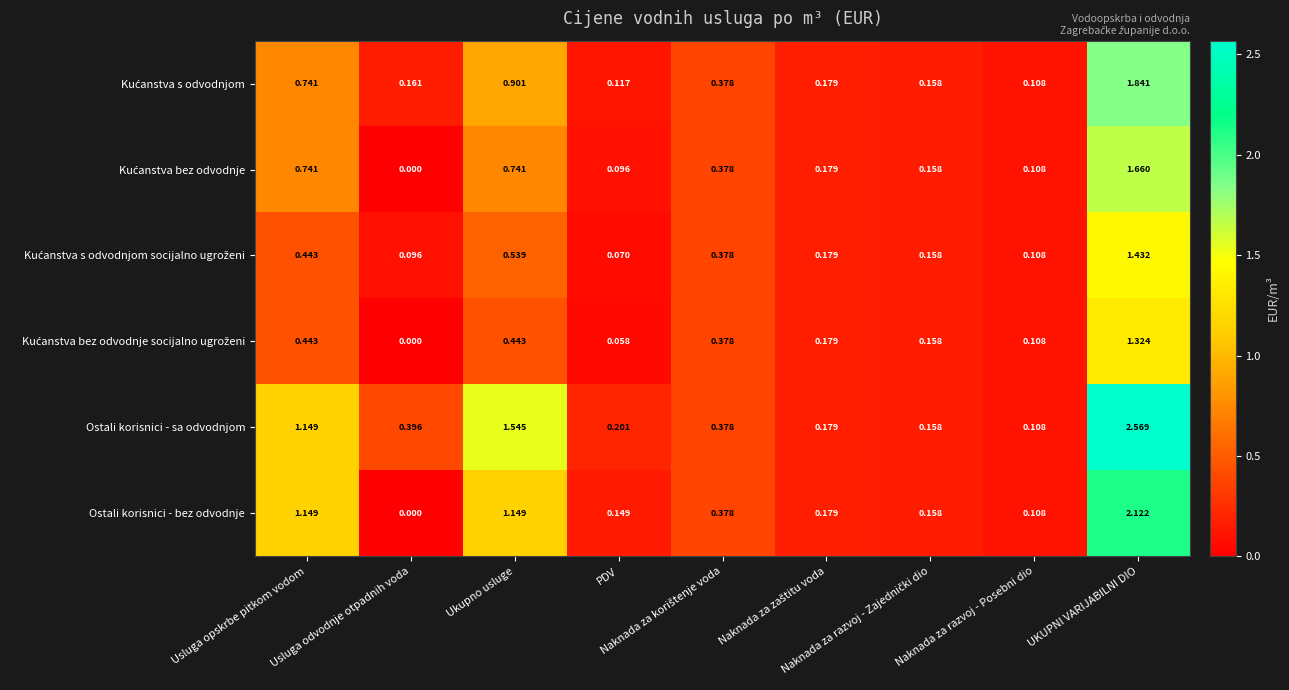

Count the number of categories in the chart.

9